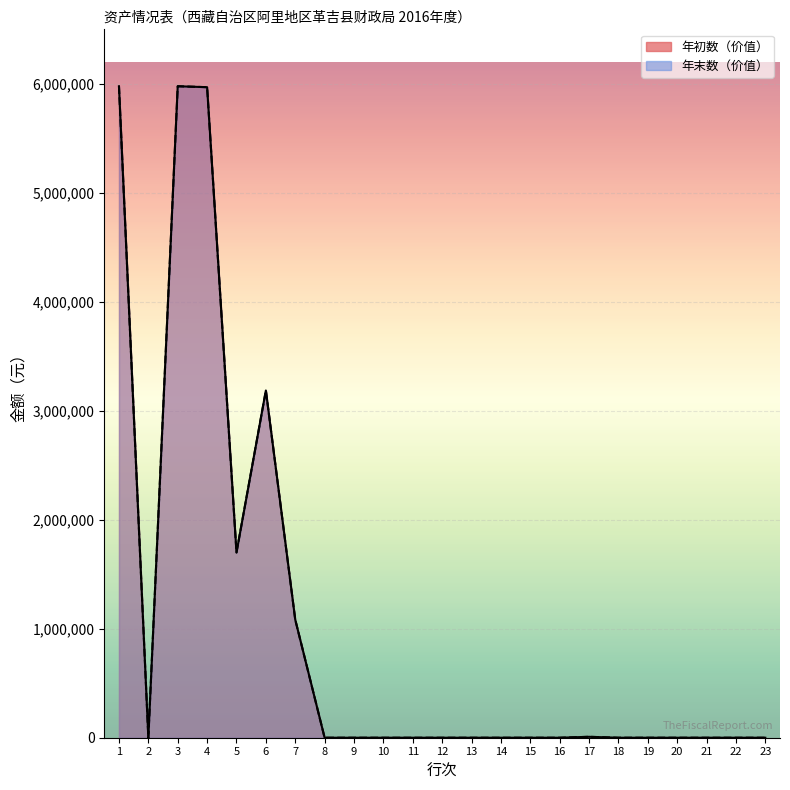

What are all the series names shown in the legend?

年初数（价值）, 年末数（价值）